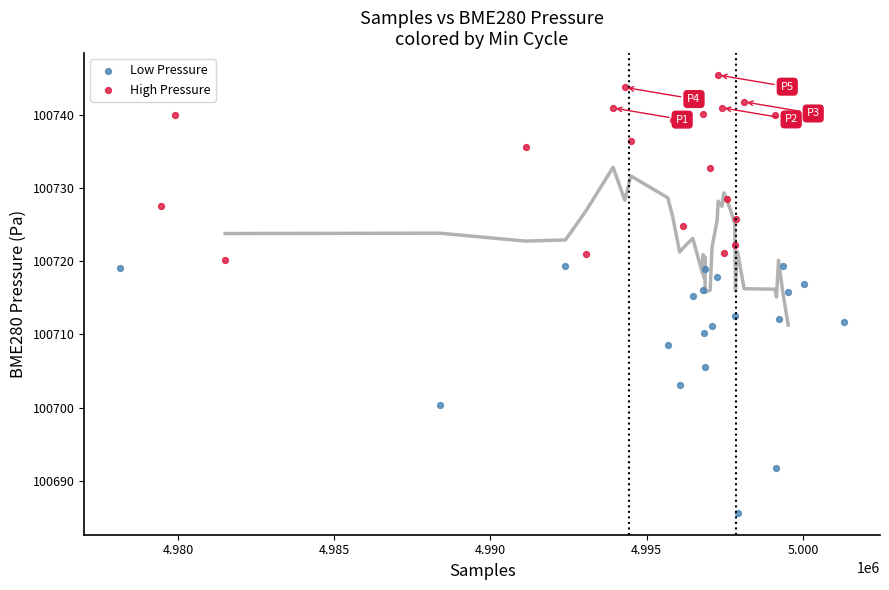

Which series reaches the minimum Y coordinate?

Low Pressure